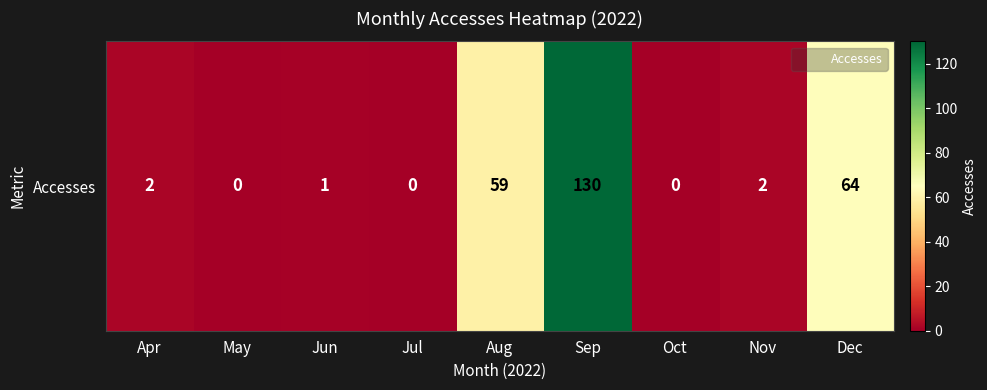

True or false: the data shows 64 at Dec.

True